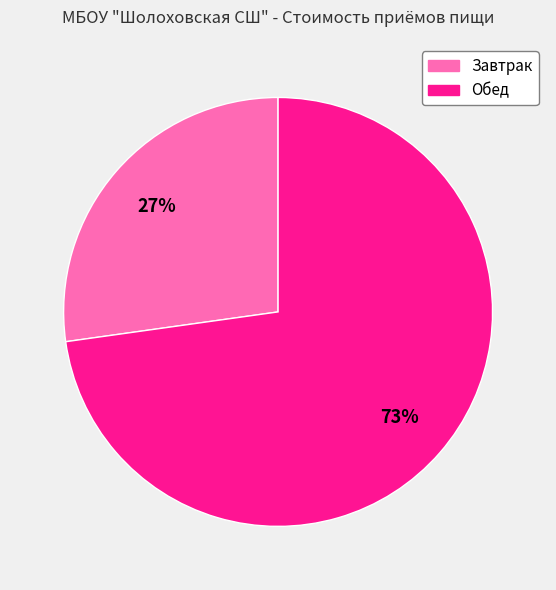

Is the sum of Завтрак and Обед greater than half?

Yes